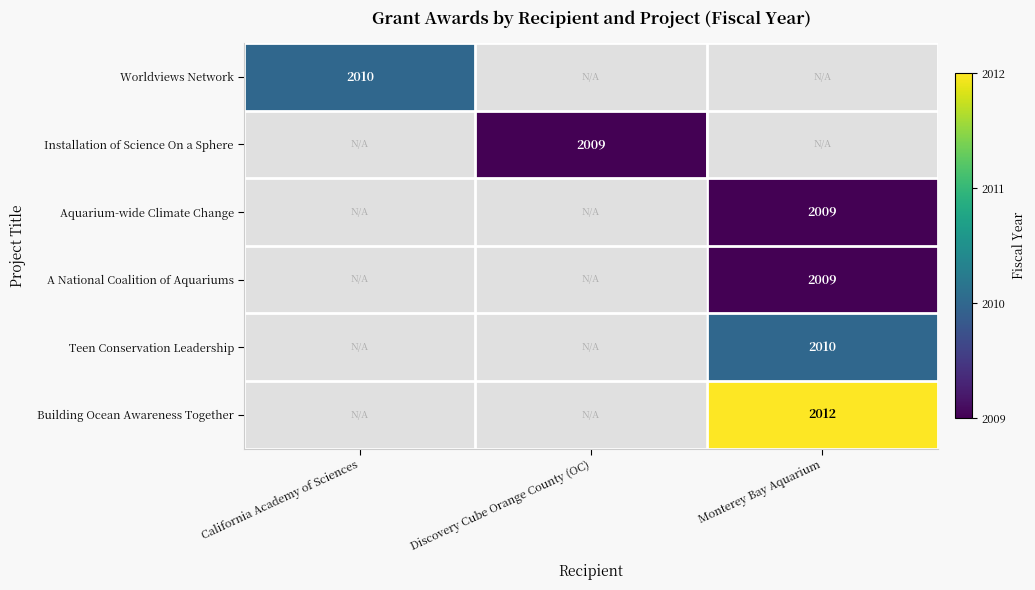

The Worldviews Network series shows 3413 at California Academy of Sciences. True or false?

False